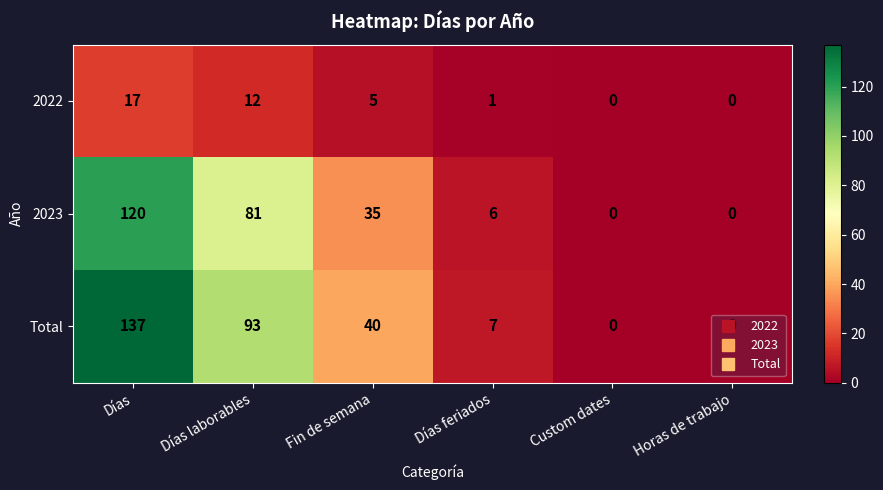

What is the approximate value of 2023 at Días feriados, to the nearest 5?

5